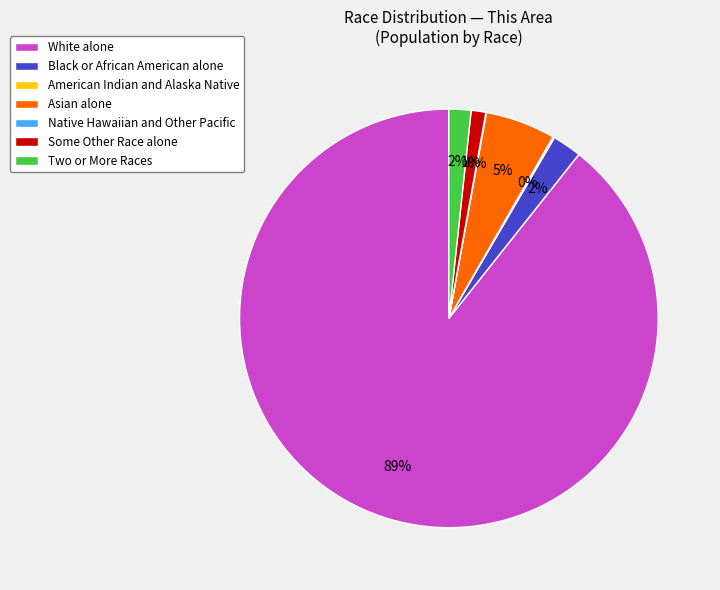

True or false: Some Other Race alone accounts for 11% of the total.

False